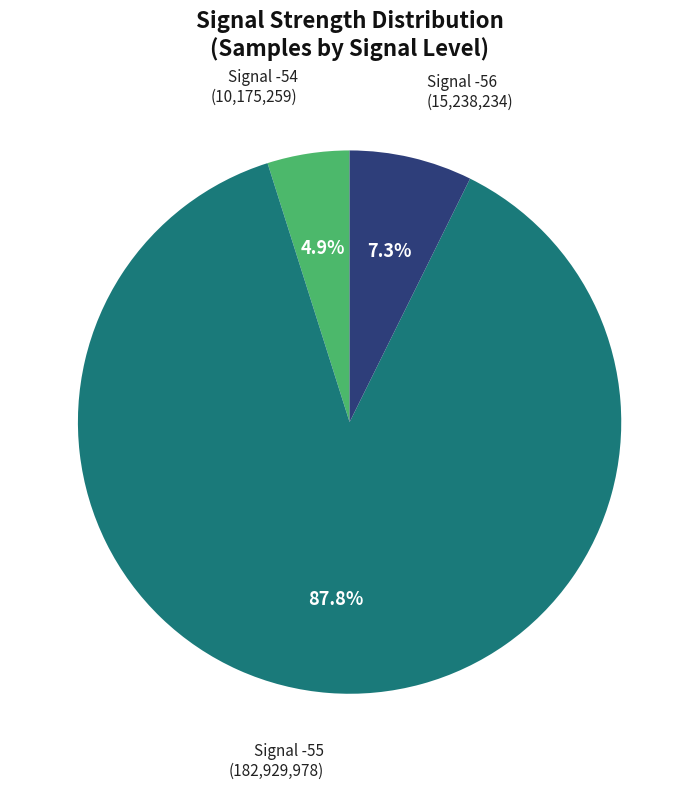

Which has a higher value, Signal -54 or Signal -55?

Signal -55